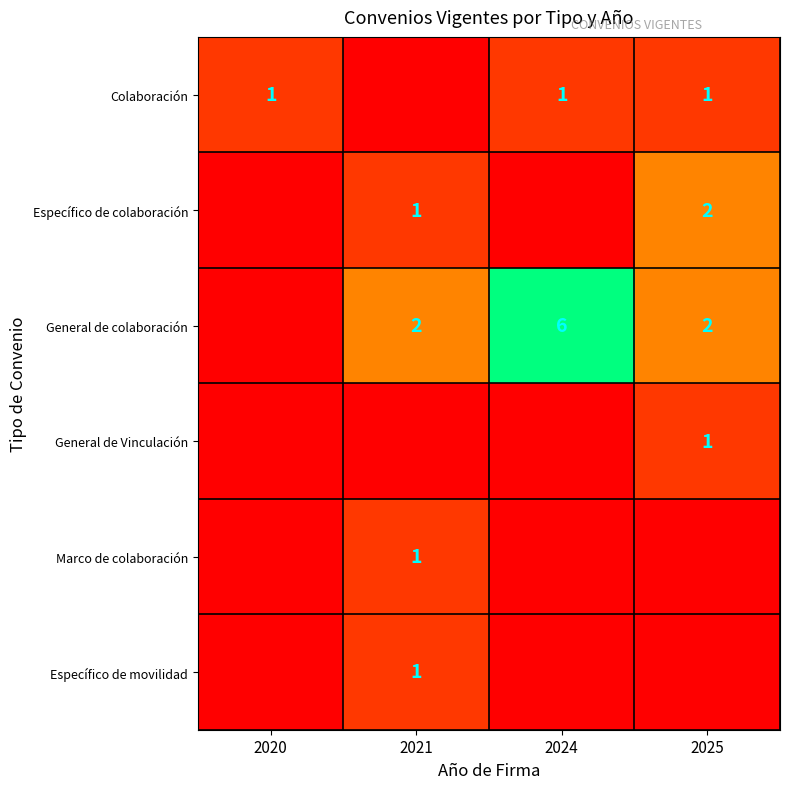

What is the sum of the General de colaboración values at 2021 and 2025?

4